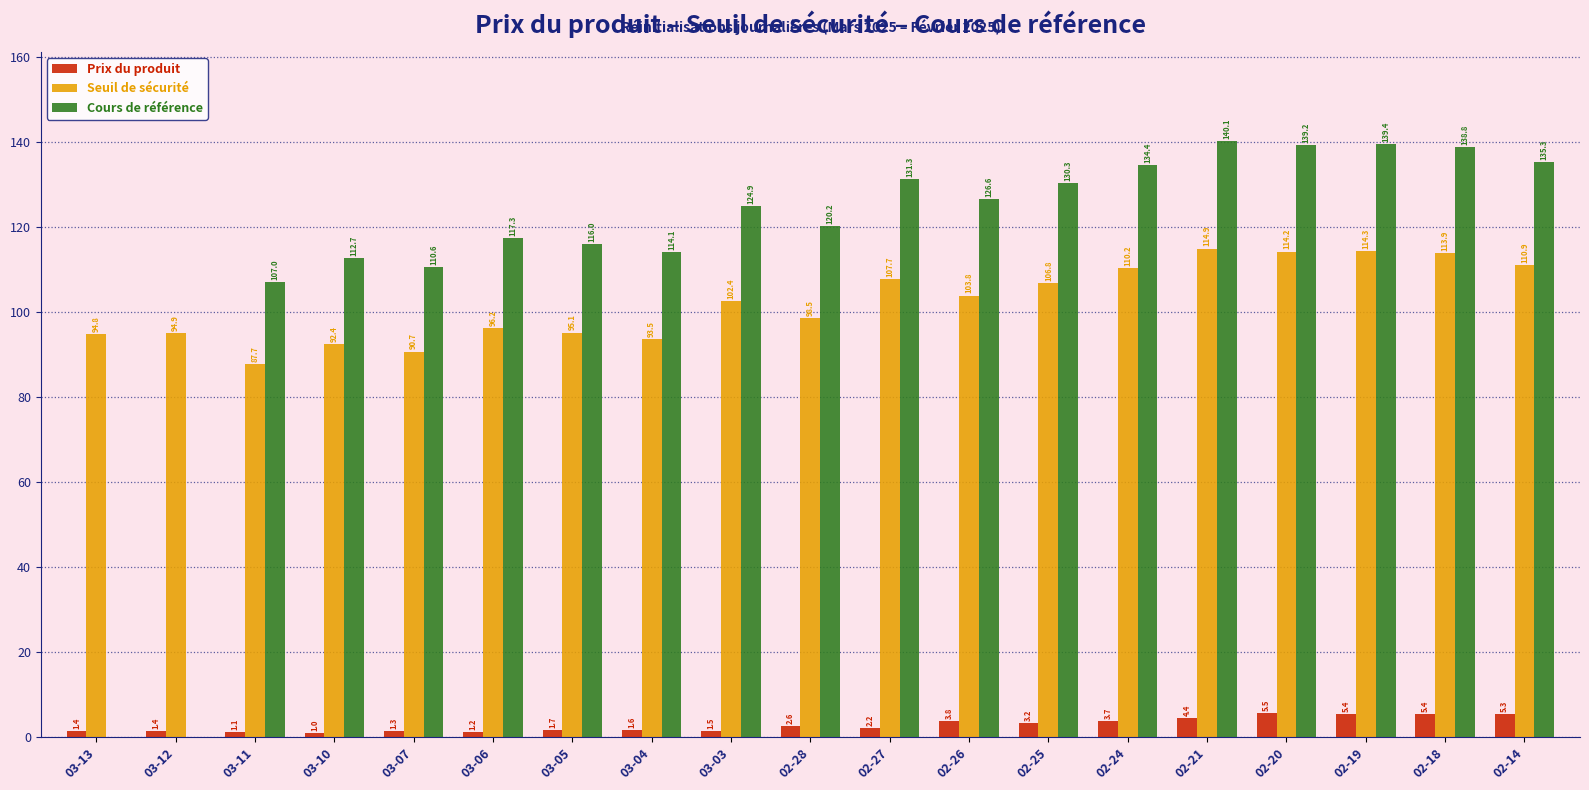

How many data points in Prix du produit are above 2?

10